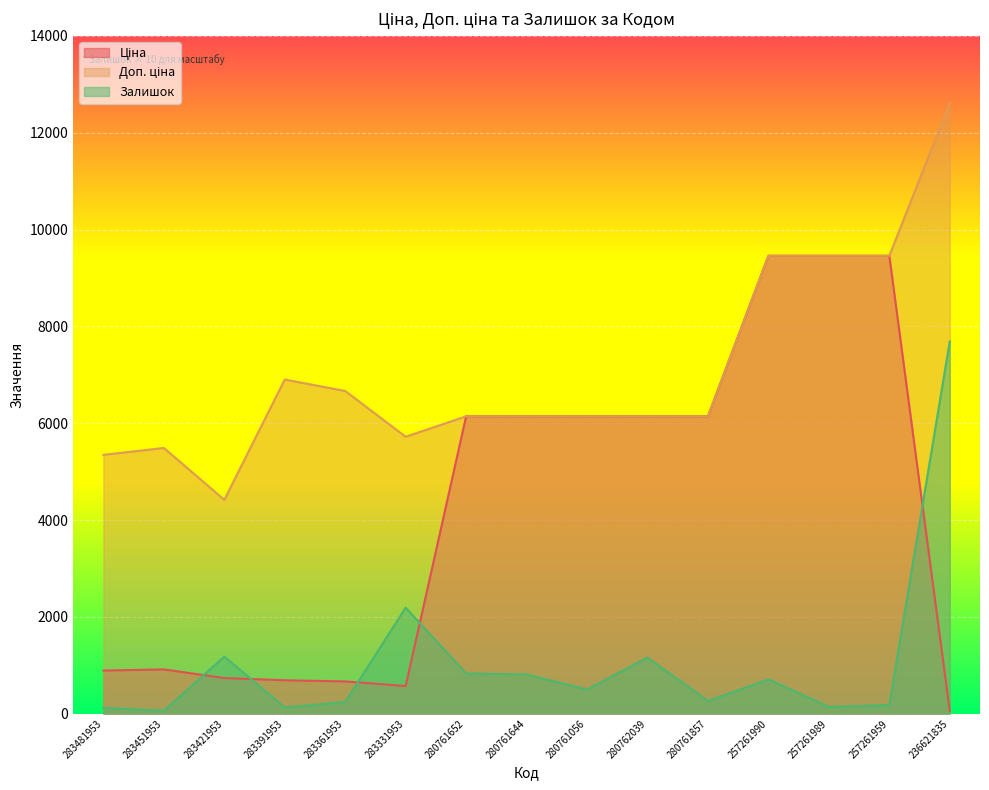

How many interior local valleys does the Ціна series have?

1